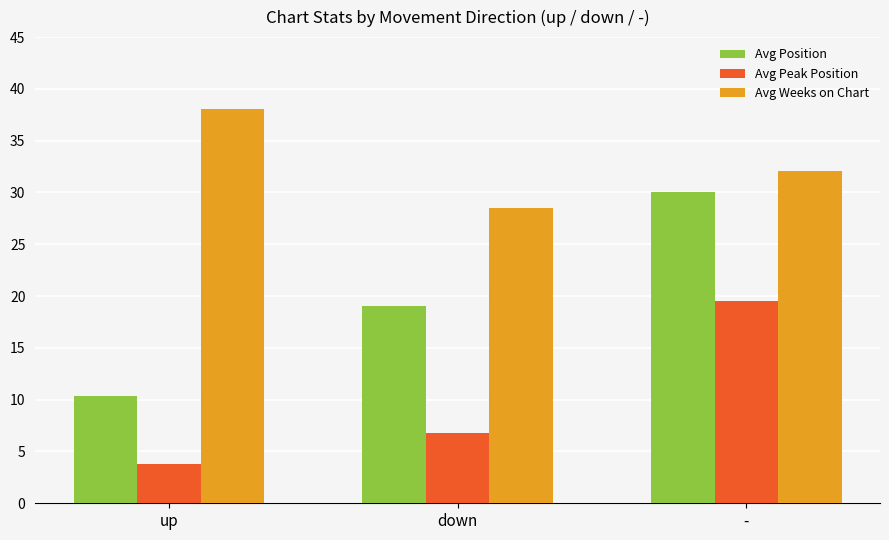

Rank the series by their maximum value, from highest to lowest.

Avg Weeks on Chart, Avg Position, Avg Peak Position